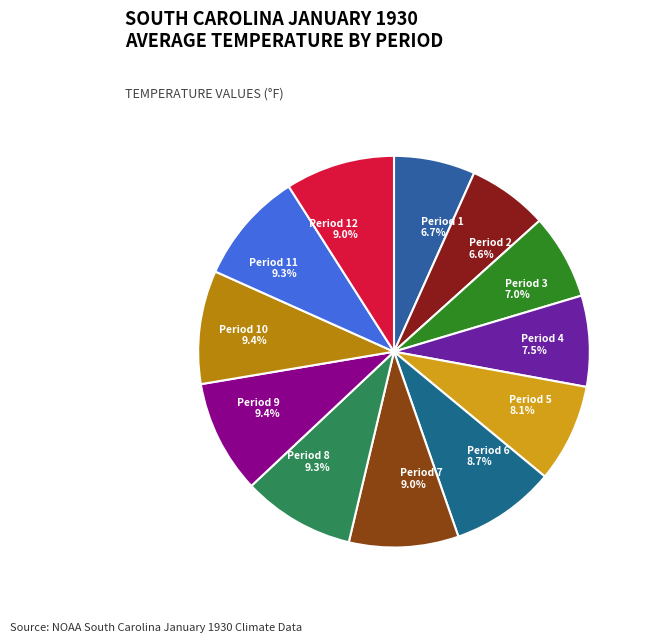

Is the sum of Period 11 9.3% and Period 1 6.7% greater than half?

No